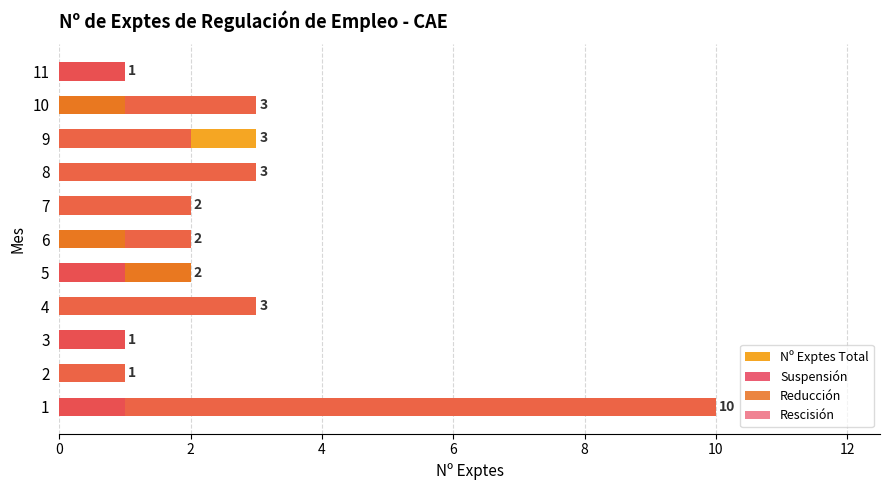

Reading left to right, what are all the values shown in this chart?

Nº Exptes Total: 10	1	1	3	2	2	2	3	3	3	1
Suspensión: 1	0	1	0	1	0	0	0	0	0	1
Reducción: 0	0	0	0	1	1	0	0	0	1	0
Rescisión: 9	1	0	3	0	1	2	3	2	2	0